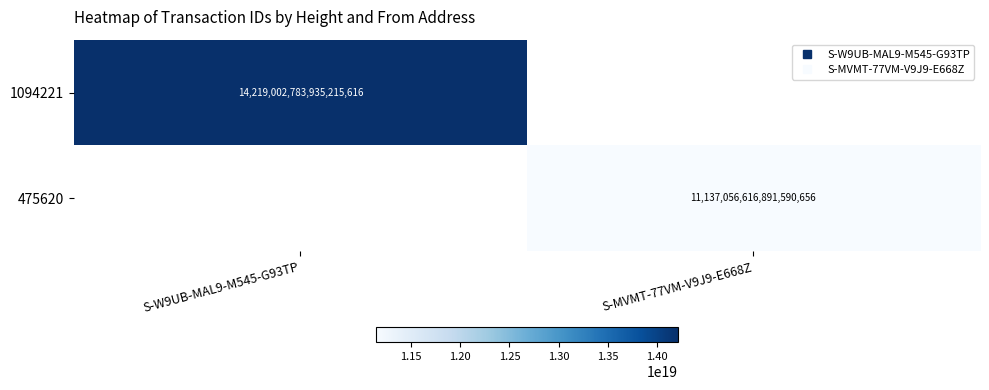

Is the value of 475620 at S-W9UB-MAL9-M545-G93TP greater than the value of 1094221 at S-MVMT-77VM-V9J9-E668Z?

No